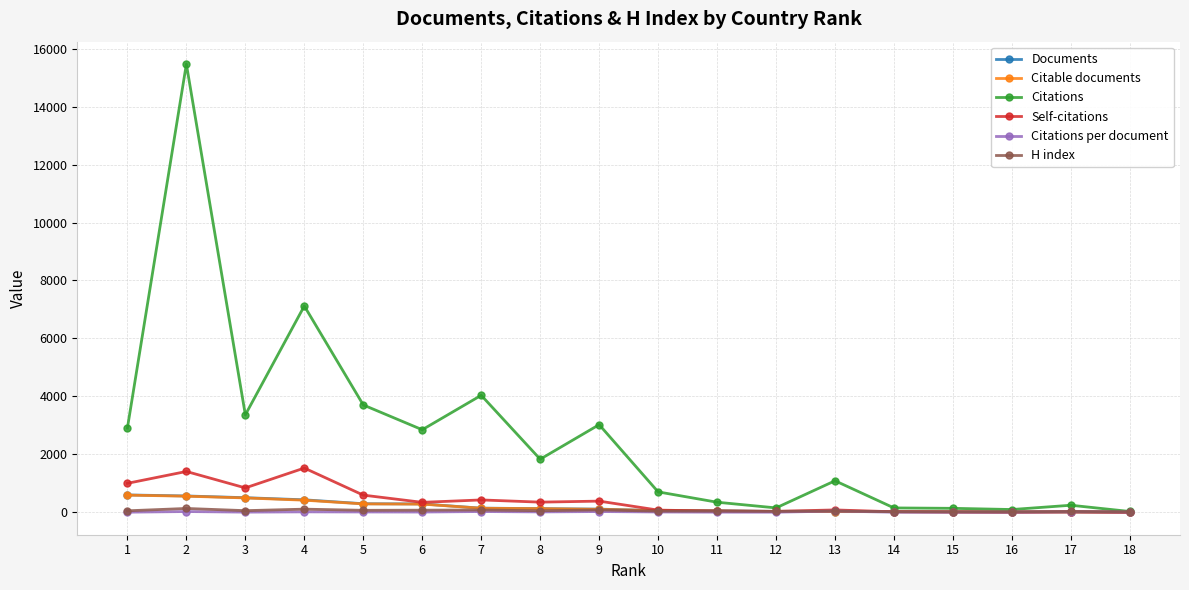

True or false: Citations per document and H index intersect in this chart.

False